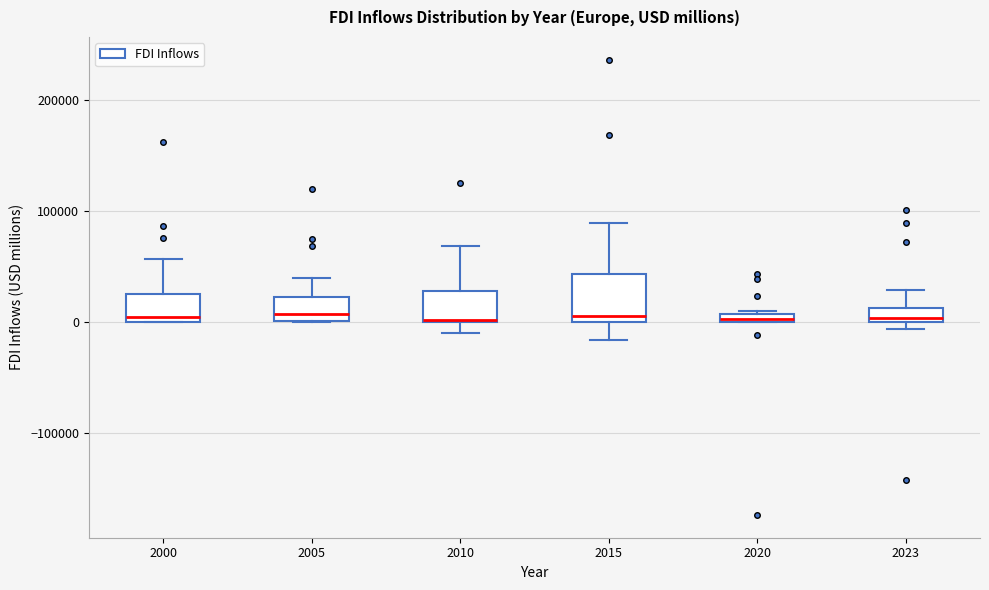

Where is the upper edge of the box at x = 2000 on the y-axis? The values are not printed on the chart, so give them approximately, as read against the axis.

30000